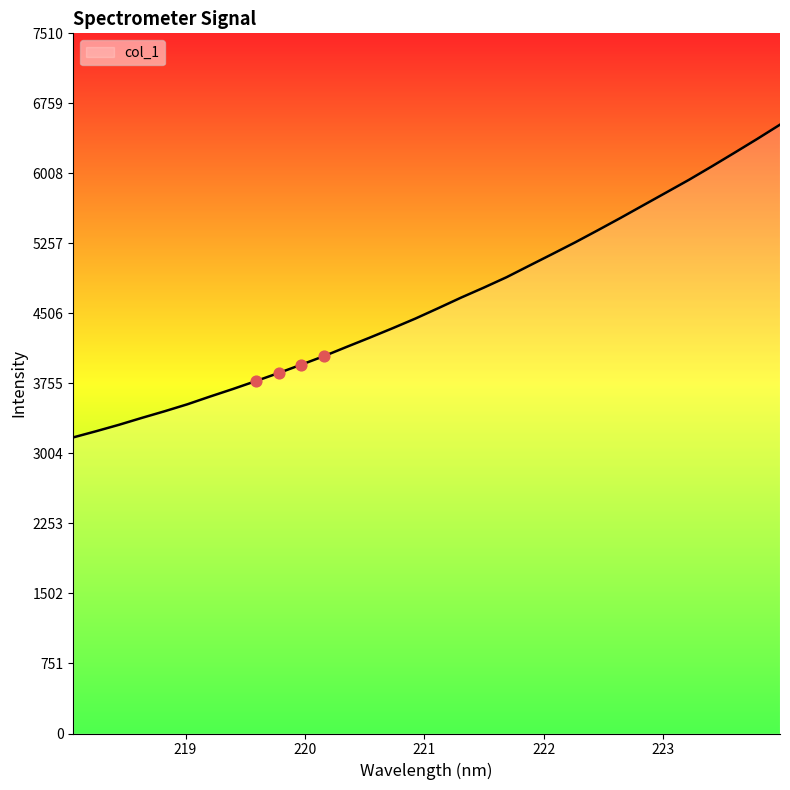

What is the minimum value shown in the chart?

3176.0